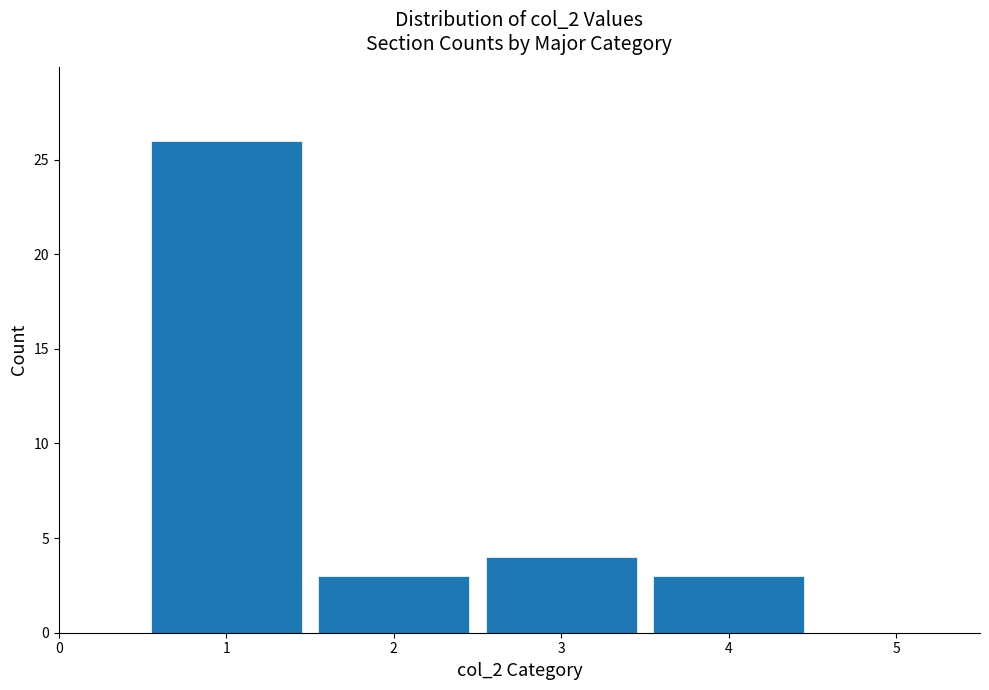

Reading left to right, transcribe this chart: for each bar, give the range it covers on the x-axis and its height. The values are not printed on the chart, so give them approximately, as read against the axis.

0.5 to 1.5: 26
1.5 to 2.5: 3
2.5 to 3.5: 4
3.5 to 4.5: 3